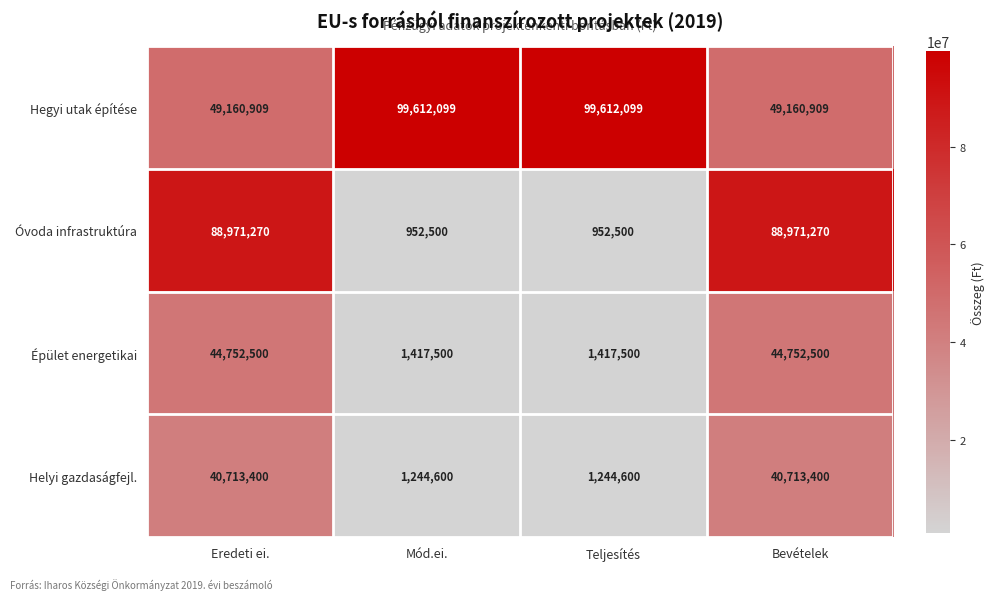

At how many categories does at least one series exceed 30486802?

4